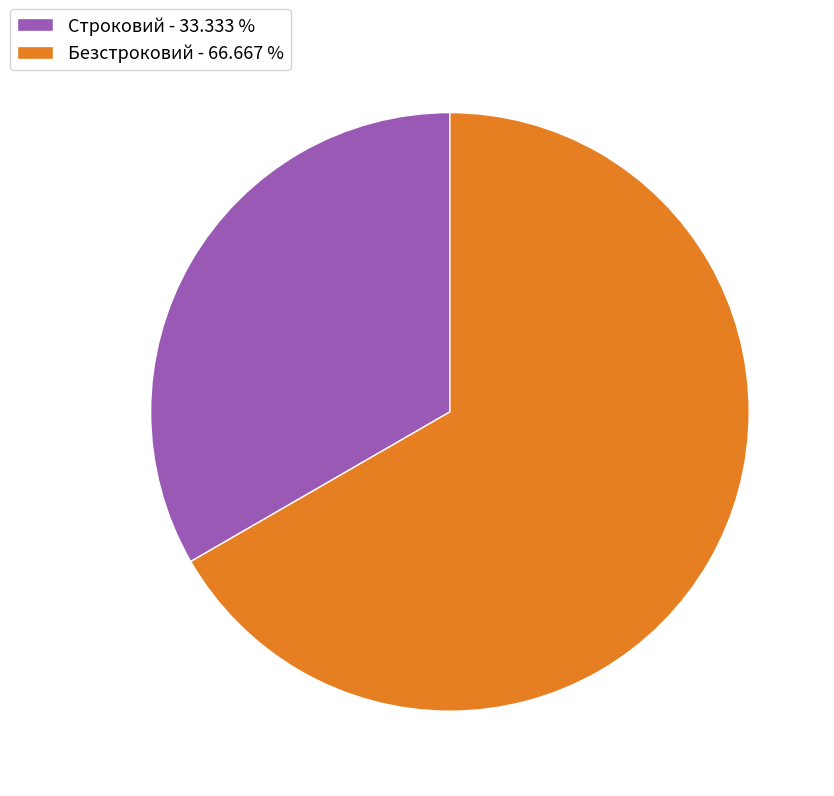

Which category accounts for the majority?

Безстроковий